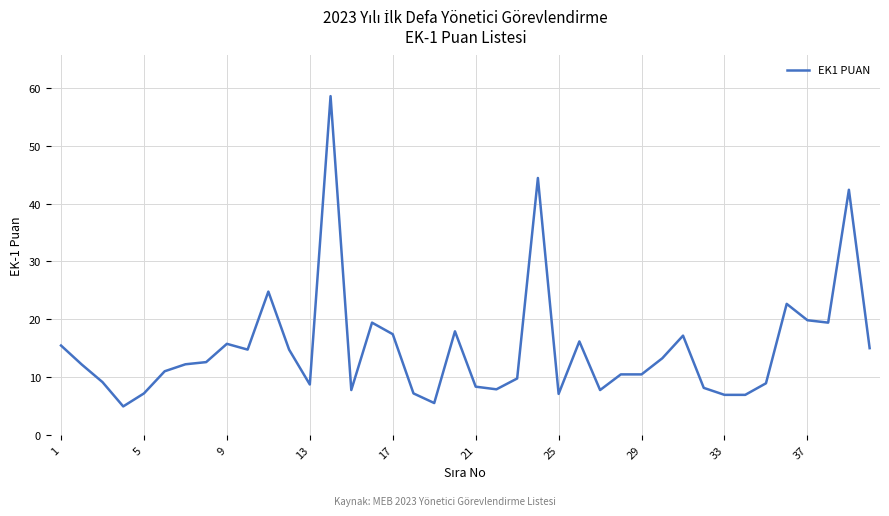

What is the difference between the maximum and minimum values?

53.7